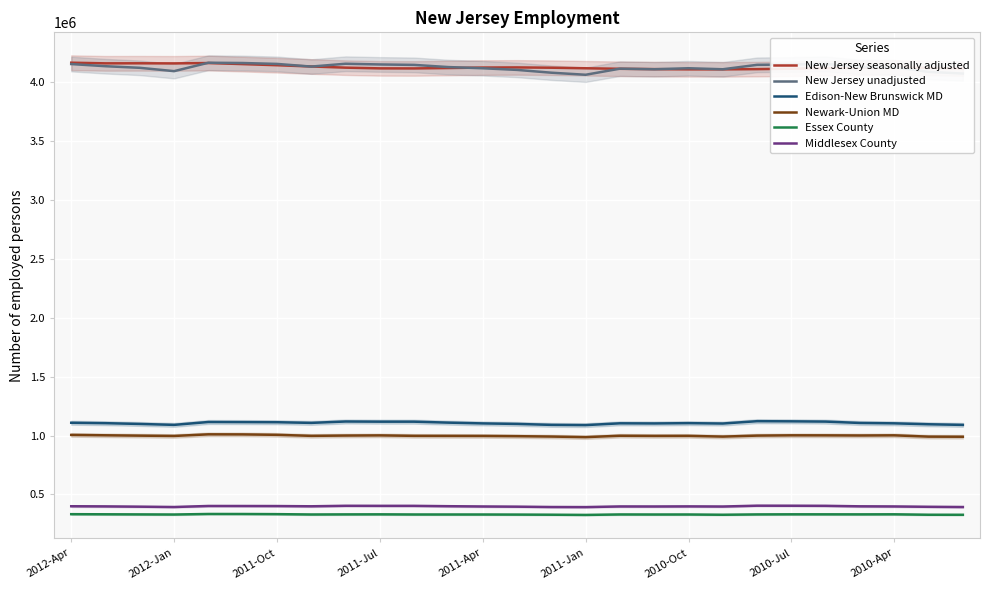

True or false: Middlesex County and New Jersey unadjusted cross at least once.

False